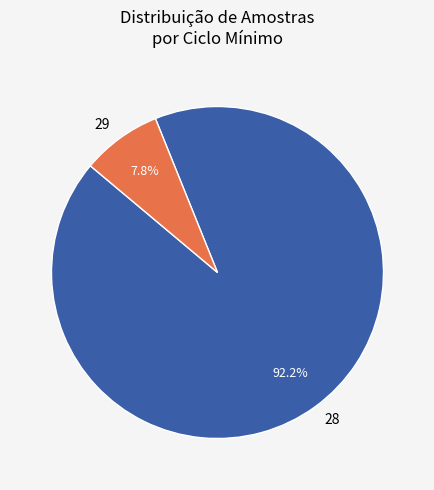

Count the number of slices in the pie.

2